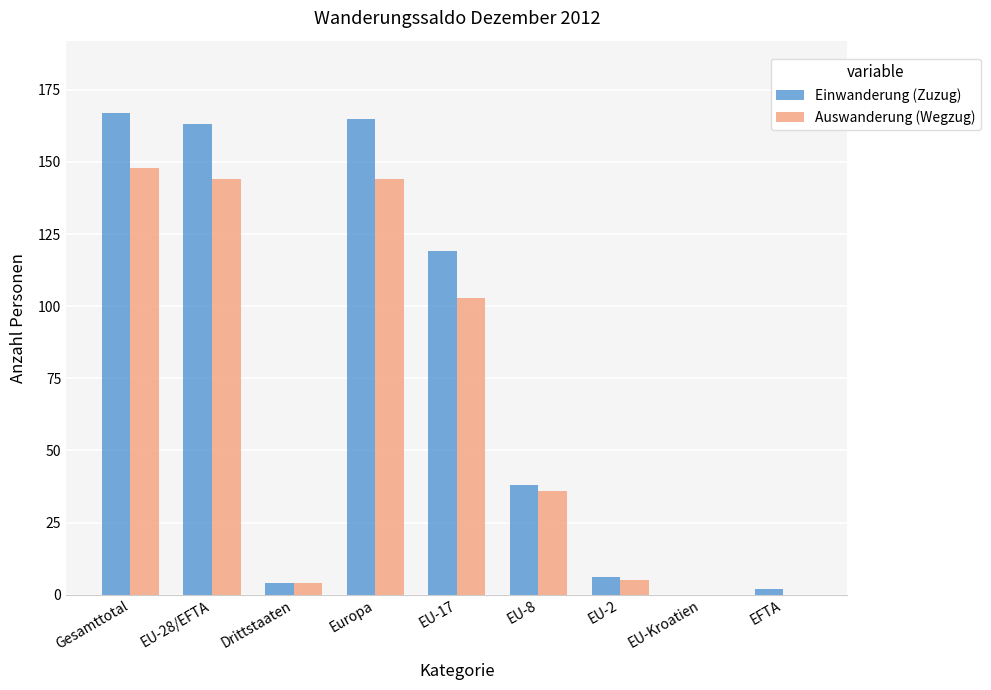

Which category has the highest value in the Einwanderung (Zuzug) series?

Gesamttotal